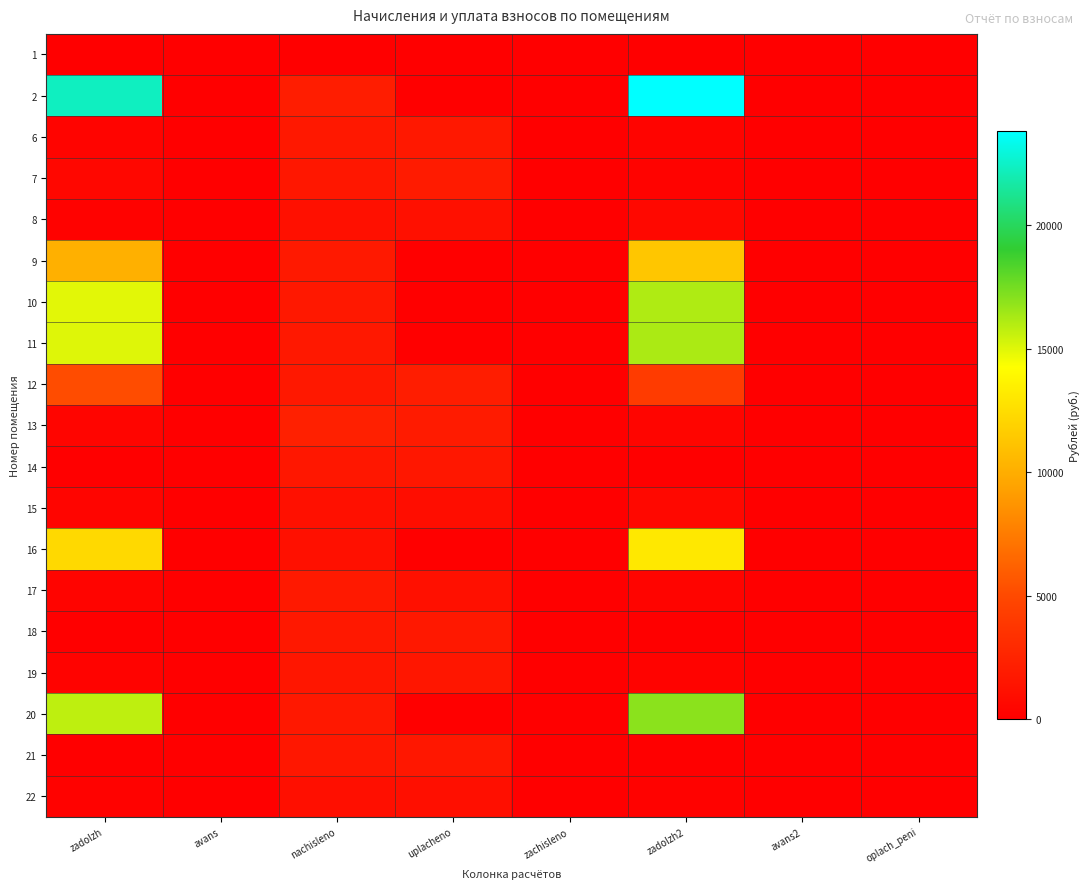

Reading right to left, list all the values displayed in this chart.

1: oplach_peni=0.0	avans2=0.0	zadolzh2=0.0	zachisleno=0.0	uplacheno=0.0	nachisleno=0.0	avans=0.0	zadolzh=0.0
2: oplach_peni=0.0	avans2=0.0	zadolzh2=23803.6	zachisleno=0.0	uplacheno=0.0	nachisleno=2060.0	avans=0.0	zadolzh=22333.8
6: oplach_peni=0.0	avans2=0.0	zadolzh2=282.0	zachisleno=0.0	uplacheno=1692.1	nachisleno=1692.1	avans=0.0	zadolzh=282.0
7: oplach_peni=0.5	avans2=0.0	zadolzh2=277.9	zachisleno=0.0	uplacheno=1947.7	nachisleno=1669.2	avans=0.0	zadolzh=556.7
8: oplach_peni=42.2	avans2=0.0	zadolzh2=585.6	zachisleno=0.0	uplacheno=1169.8	nachisleno=1169.9	avans=0.0	zadolzh=195.0
9: oplach_peni=0.0	avans2=0.0	zadolzh2=11256.5	zachisleno=0.0	uplacheno=0.0	nachisleno=1771.3	avans=0.0	zadolzh=10160.1
10: oplach_peni=0.0	avans2=0.0	zadolzh2=16124.0	zachisleno=0.0	uplacheno=0.0	nachisleno=1722.9	avans=0.0	zadolzh=14960.4
11: oplach_peni=0.0	avans2=0.0	zadolzh2=16211.2	zachisleno=0.0	uplacheno=0.0	nachisleno=1761.7	avans=0.0	zadolzh=15026.4
12: oplach_peni=0.0	avans2=0.0	zadolzh2=4111.8	zachisleno=0.0	uplacheno=2000.0	nachisleno=1739.8	avans=0.0	zadolzh=5155.4
13: oplach_peni=0.0	avans2=0.0	zadolzh2=376.6	zachisleno=0.0	uplacheno=1883.1	nachisleno=2259.7	avans=0.0	zadolzh=376.6
14: oplach_peni=0.0	avans2=0.0	zadolzh2=0.0	zachisleno=0.0	uplacheno=1640.9	nachisleno=1640.9	avans=0.0	zadolzh=0.0
15: oplach_peni=2.5	avans2=0.0	zadolzh2=563.5	zachisleno=0.0	uplacheno=937.7	nachisleno=1125.7	avans=0.0	zadolzh=376.4
16: oplach_peni=0.0	avans2=0.0	zadolzh2=13081.5	zachisleno=0.0	uplacheno=0.0	nachisleno=1128.9	avans=0.0	zadolzh=12273.8
17: oplach_peni=0.0	avans2=0.0	zadolzh2=300.3	zachisleno=0.0	uplacheno=1203.2	nachisleno=1804.0	avans=0.0	zadolzh=300.3
18: oplach_peni=0.0	avans2=0.0	zadolzh2=0.0	zachisleno=0.0	uplacheno=1717.2	nachisleno=1717.2	avans=0.0	zadolzh=0.0
19: oplach_peni=0.0	avans2=0.0	zadolzh2=262.9	zachisleno=0.0	uplacheno=1577.3	nachisleno=1577.3	avans=0.0	zadolzh=262.9
20: oplach_peni=0.0	avans2=0.0	zadolzh2=16959.1	zachisleno=0.0	uplacheno=0.0	nachisleno=1714.0	avans=0.0	zadolzh=15785.0
21: oplach_peni=0.0	avans2=0.0	zadolzh2=0.0	zachisleno=0.0	uplacheno=1656.8	nachisleno=1656.8	avans=0.0	zadolzh=0.0
22: oplach_peni=0.0	avans2=0.0	zadolzh2=179.3	zachisleno=0.0	uplacheno=1078.3	nachisleno=1078.0	avans=0.0	zadolzh=179.5